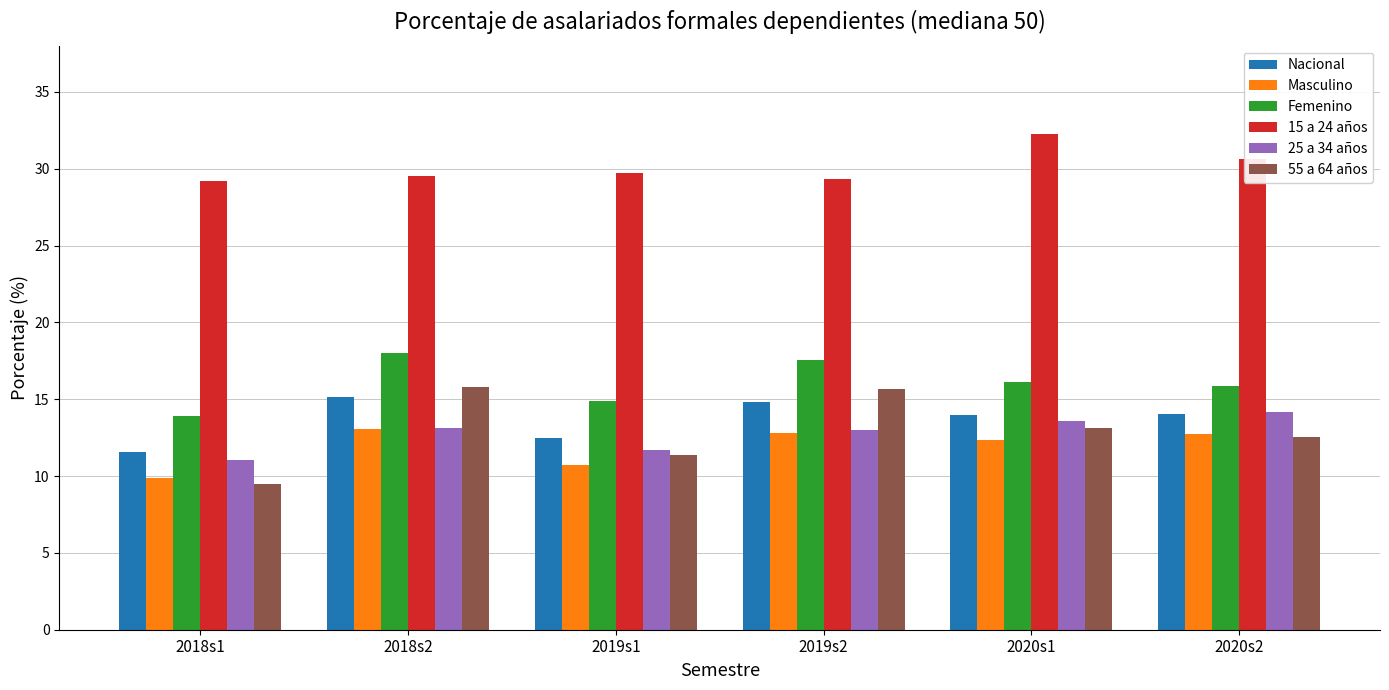

What are all the series names shown in the legend?

Nacional, Masculino, Femenino, 15 a 24 años, 25 a 34 años, 55 a 64 años